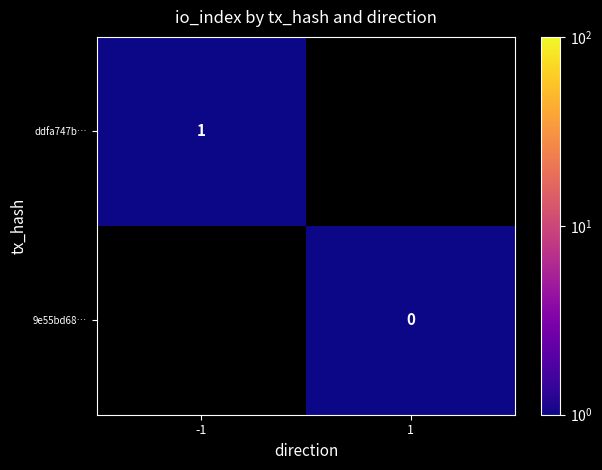

Is it true that ddfa747b… equals 1.8 at -1?

False